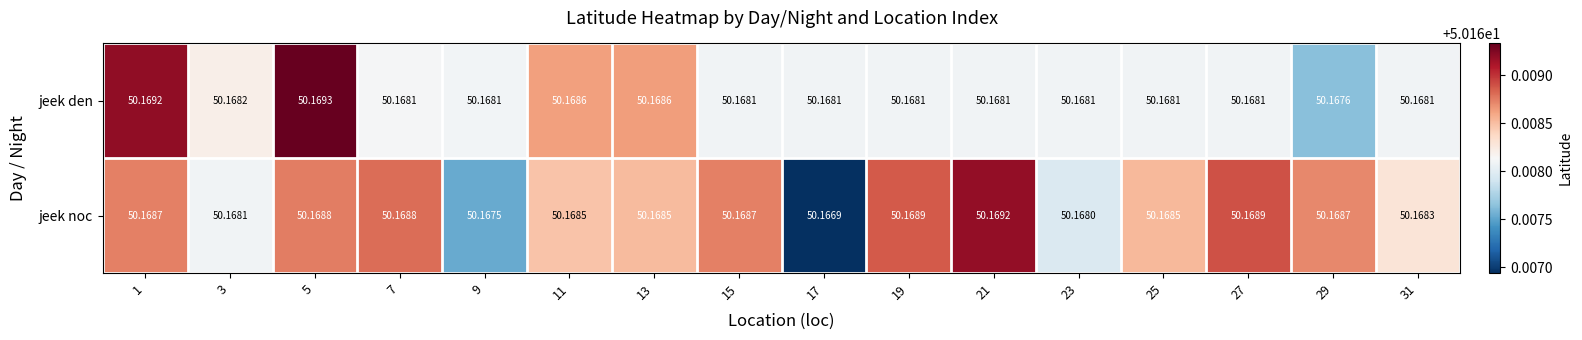

At 25, list the series in order from smallest to largest.

jeek den, jeek noc